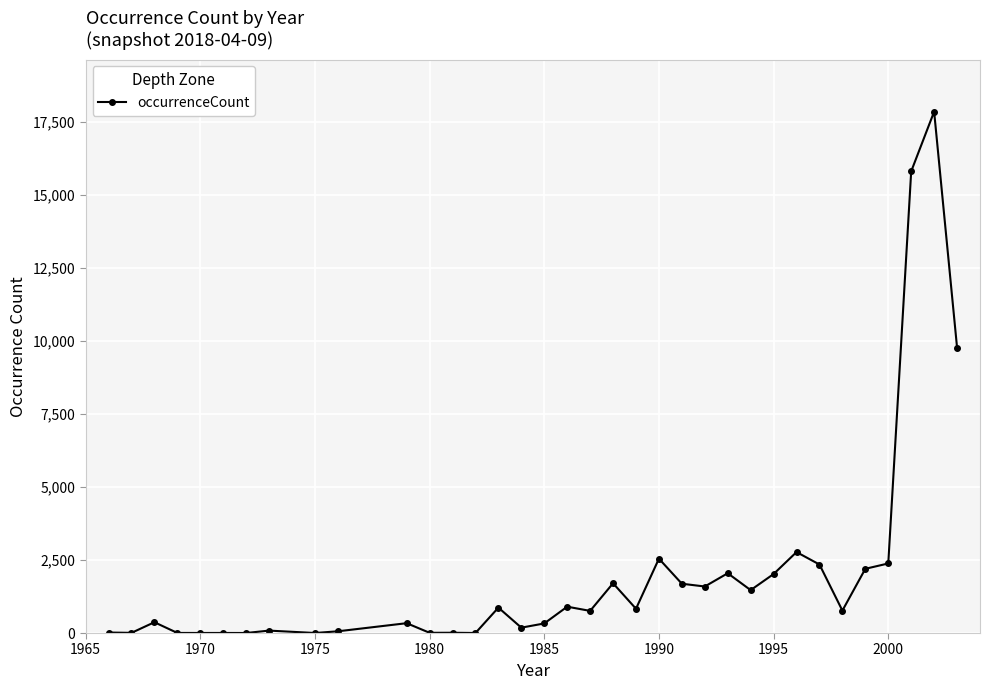

What is the maximum value shown in the chart?

17852